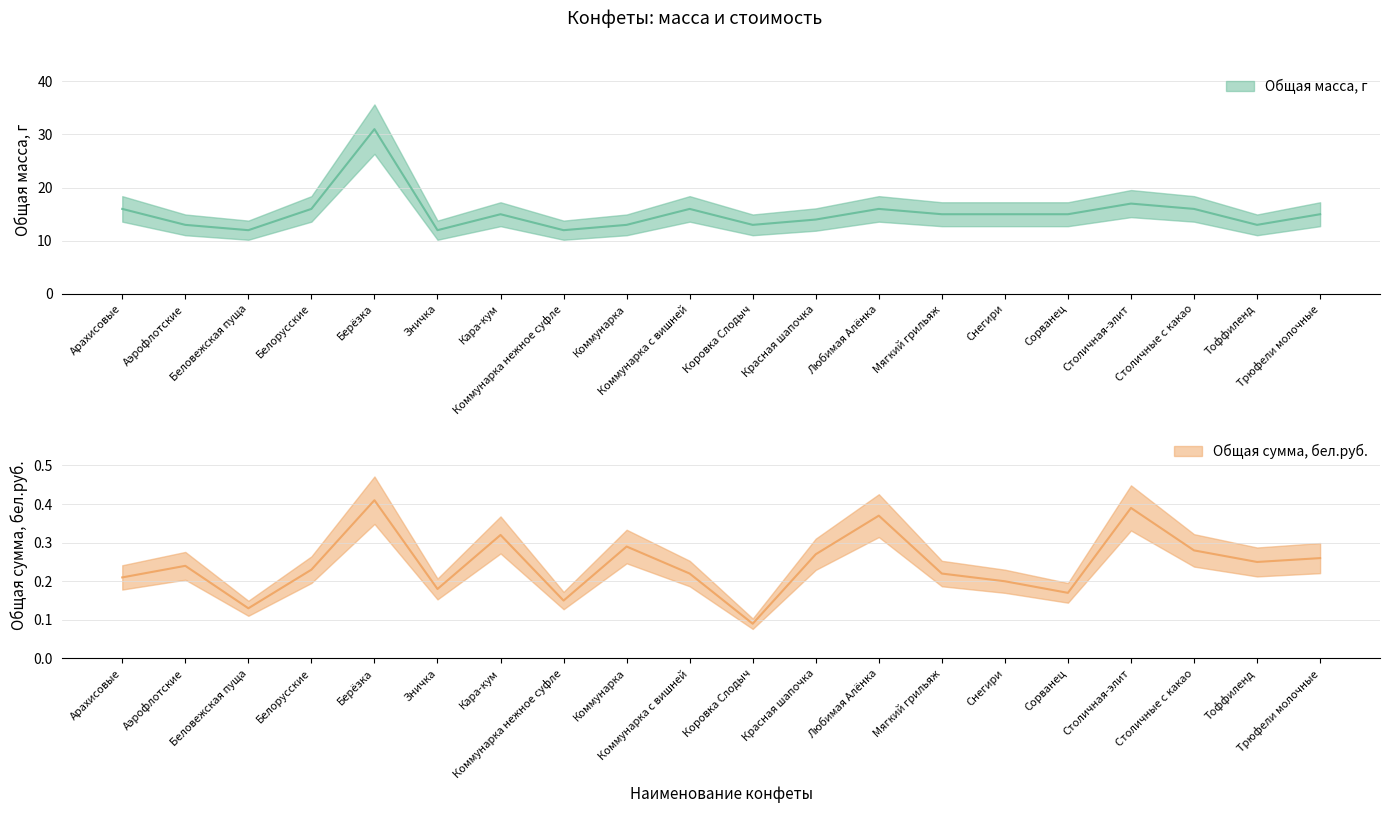

Which series has the largest total across all categories?

Общая масса, г